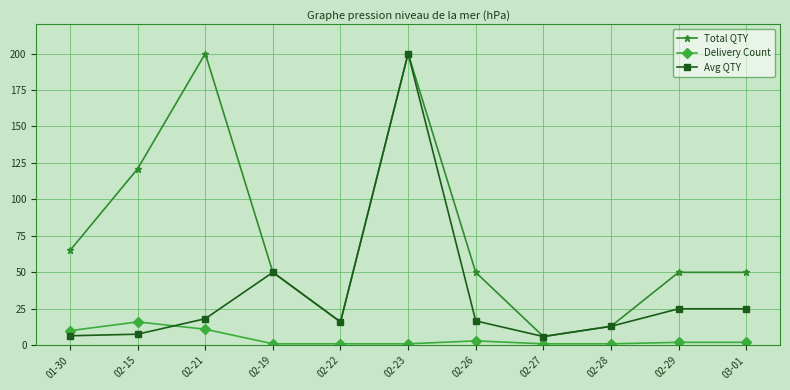

What is the difference between the Total QTY values at 02-19 and 02-23?

150.0